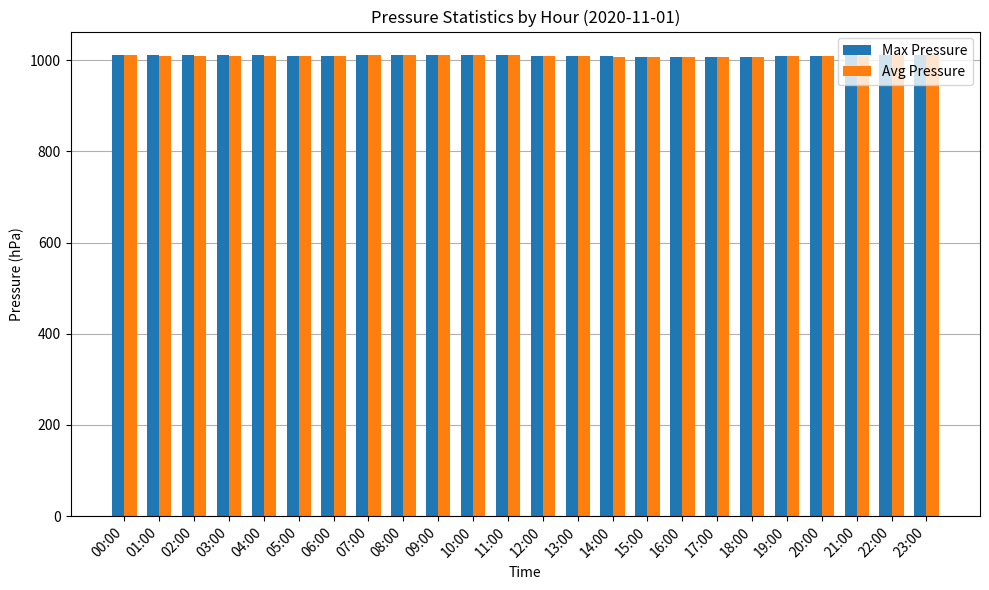

What is the spread (max minus min) of values at 14:00?

0.4